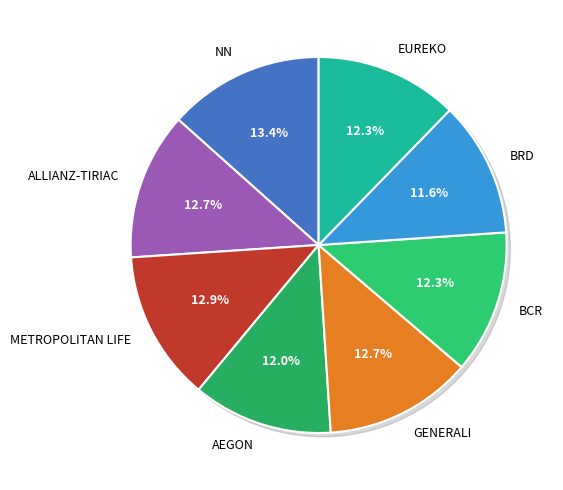

Combined, do AEGON and EUREKO account for over 50%?

No